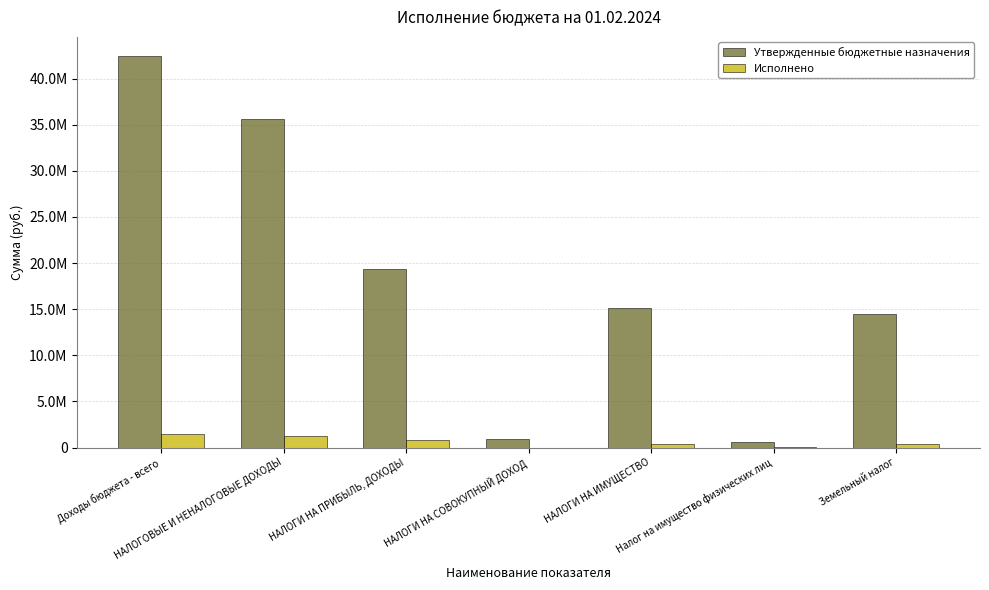

Which category has the lowest value across all series?

НАЛОГИ НА СОВОКУПНЫЙ ДОХОД